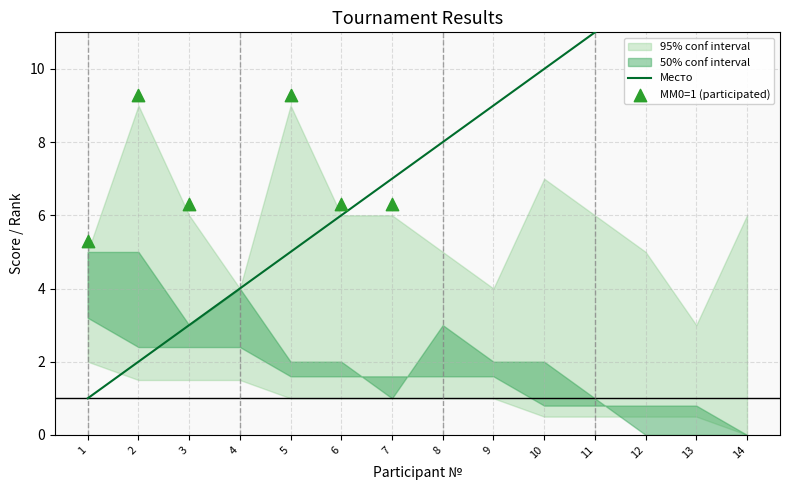

At how many categories does at least one series exceed 9?

5